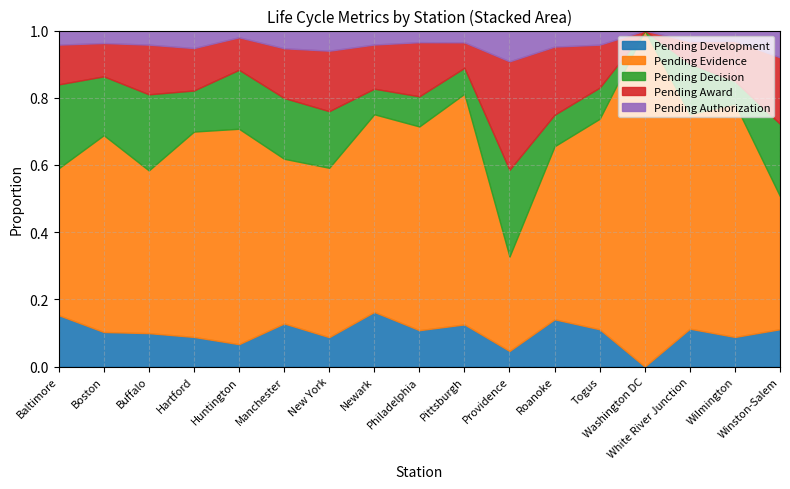

The Pending Award series shows 0.5 at Providence. True or false?

False